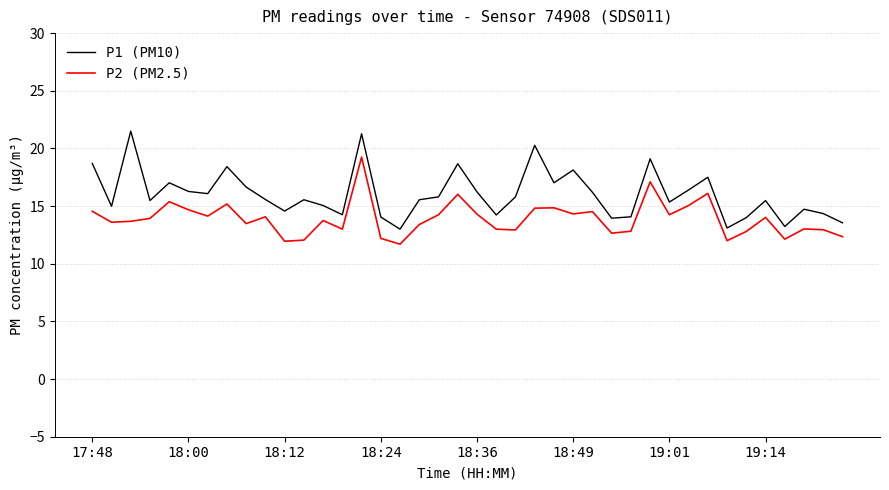

In P1 (PM10), how many points are lower than both neighbors (excluding endpoints)?

12